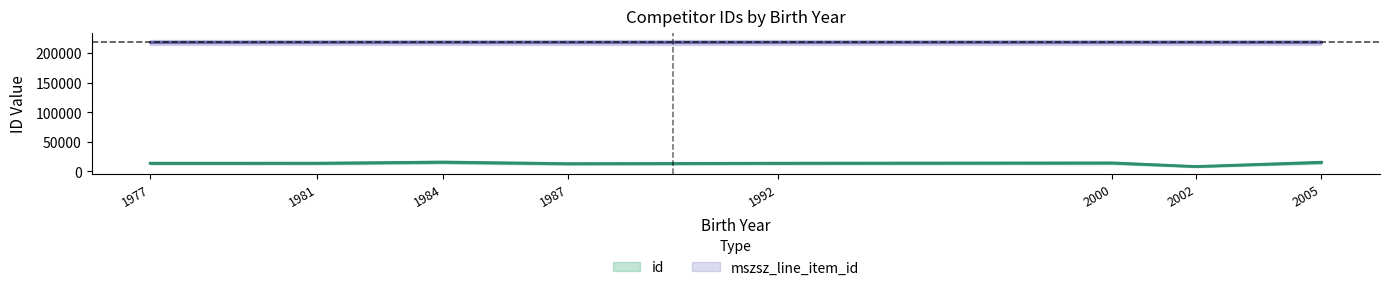

True or false: the data shows 13765 at 1992.

True